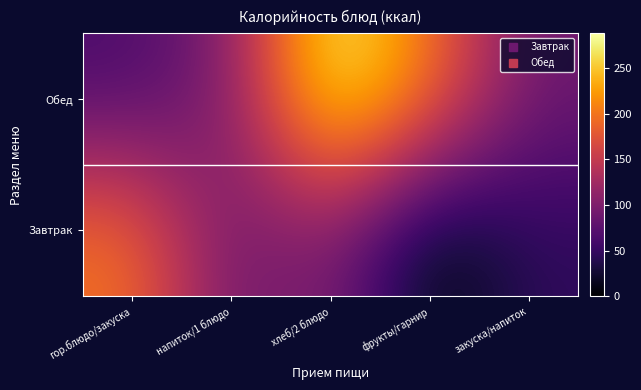

What is the total value across all series at фрукты/гарнир?

202.9